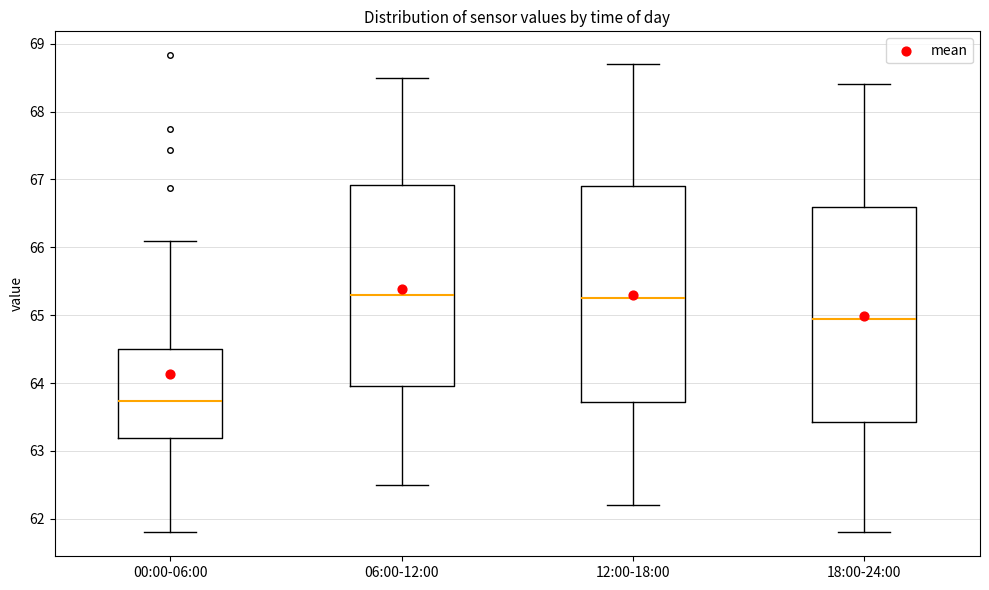

Reading left to right, transcribe this box plot: for each box, give where its median line is, the range the box spans, and where its two whiskers end, as read against the y-axis. The values are not printed on the chart, so give them approximately, as read against the axis.

00:00-06:00: median 63.7, box 63.2 to 64.5, whiskers 61.8 to 66.1
06:00-12:00: median 65.3, box 64.0 to 66.9, whiskers 62.5 to 68.5
12:00-18:00: median 65.3, box 63.7 to 66.9, whiskers 62.2 to 68.7
18:00-24:00: median 65.0, box 63.4 to 66.6, whiskers 61.8 to 68.4